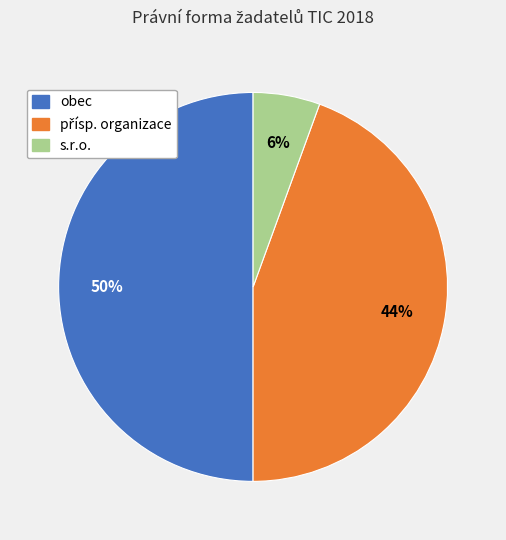

True or false: obec accounts for 50% of the total.

True